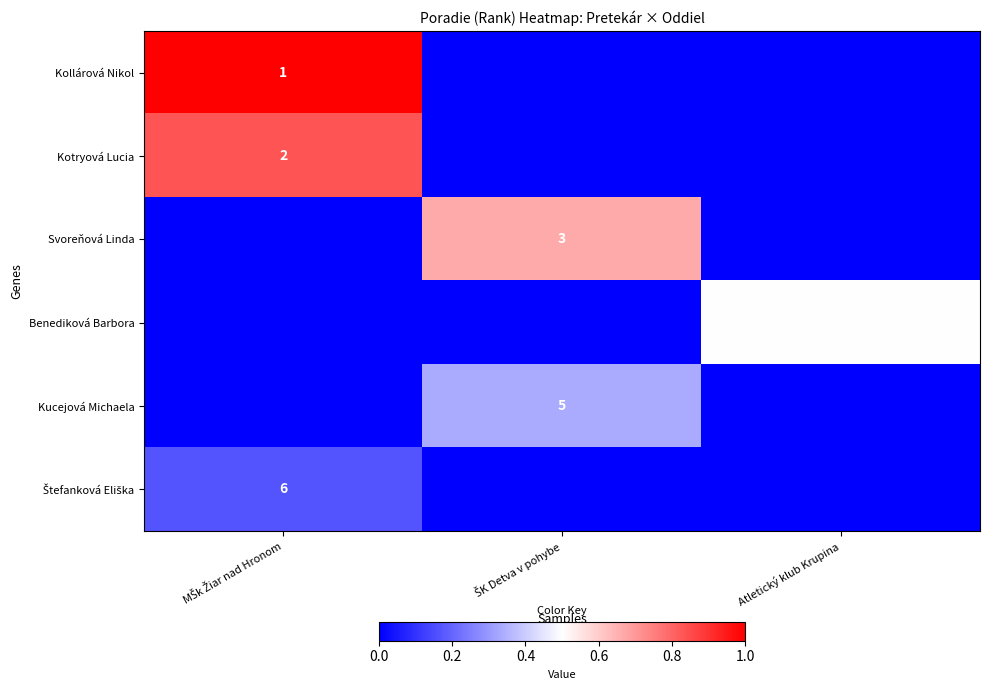

The value of Benediková Barbora at ŠK Detva v pohybe is 0.3. True or false?

False